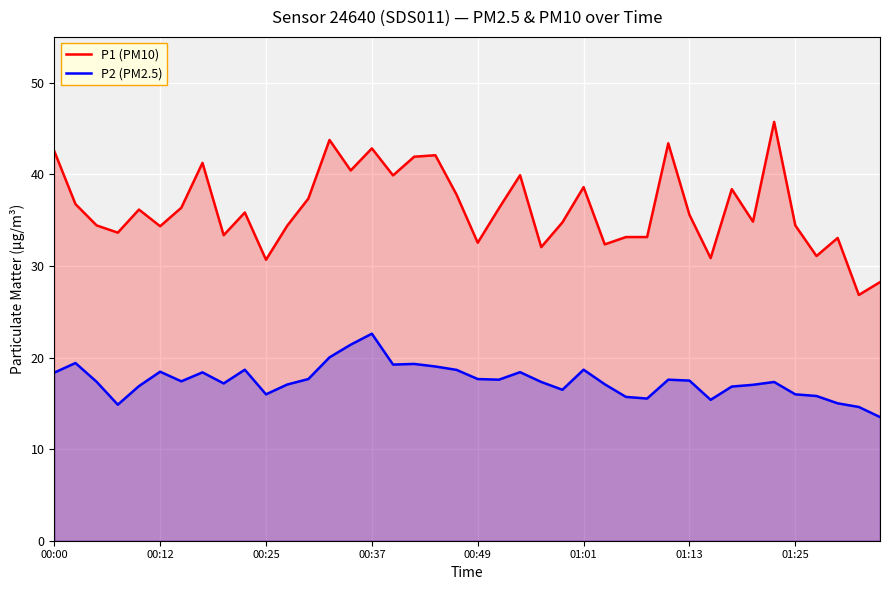

Which series has the largest total across all categories?

P1 (PM10)